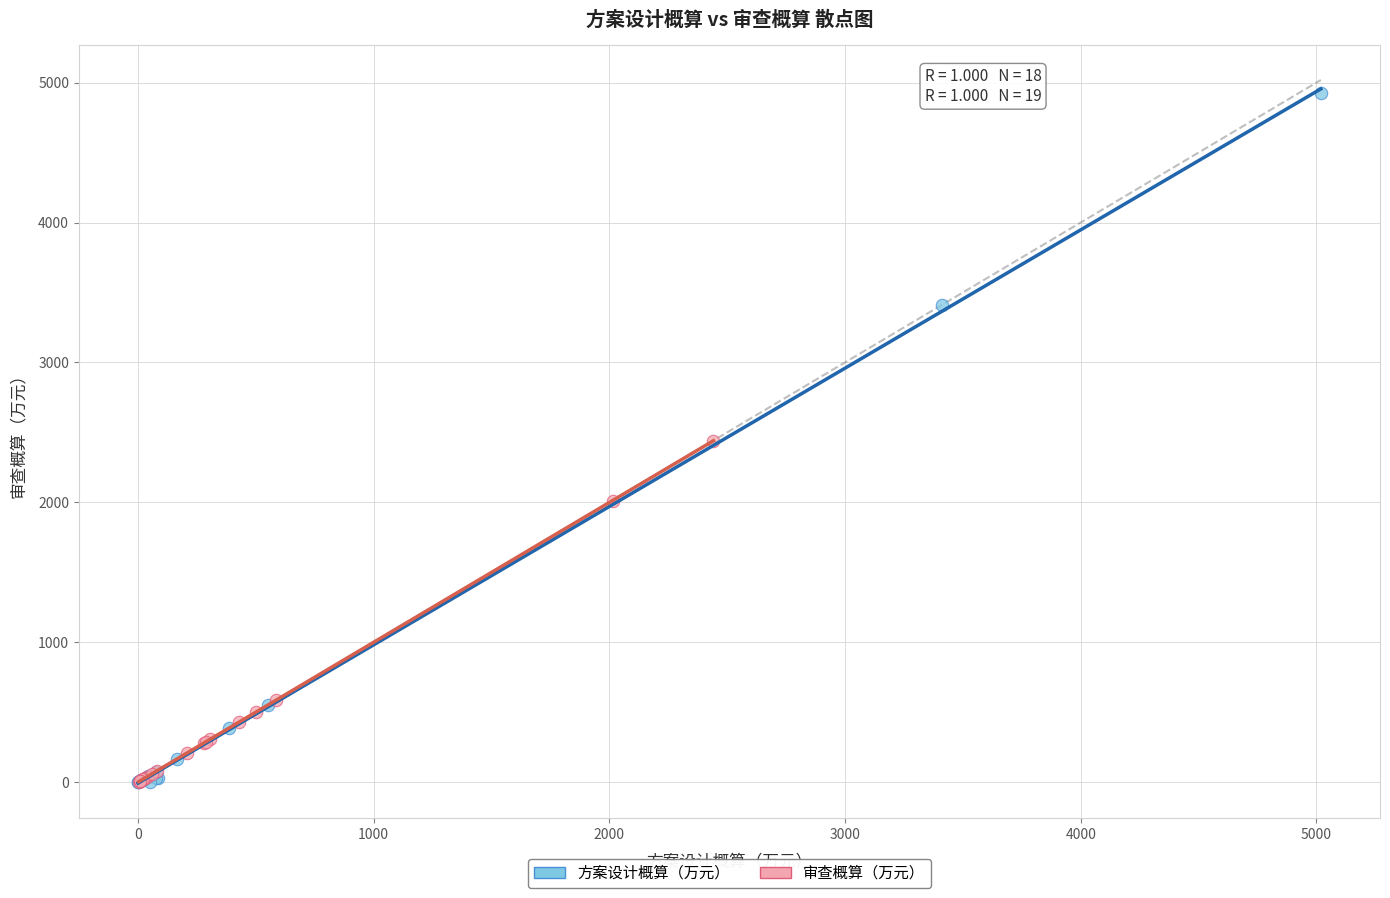

Which series reaches the maximum Y coordinate?

方案设计概算（万元）